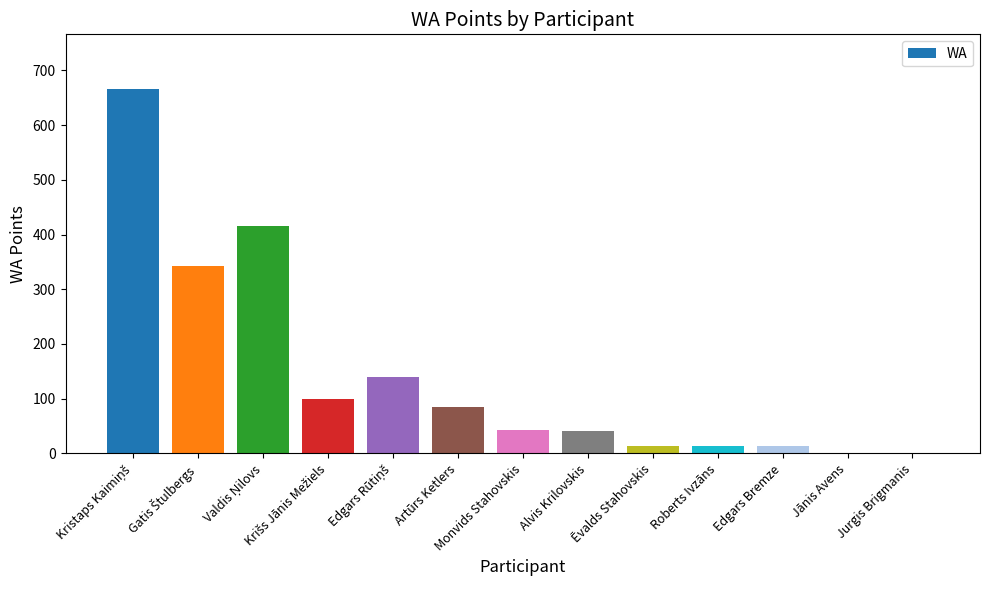

The value at Roberts Ivzāns is 14. True or false?

True